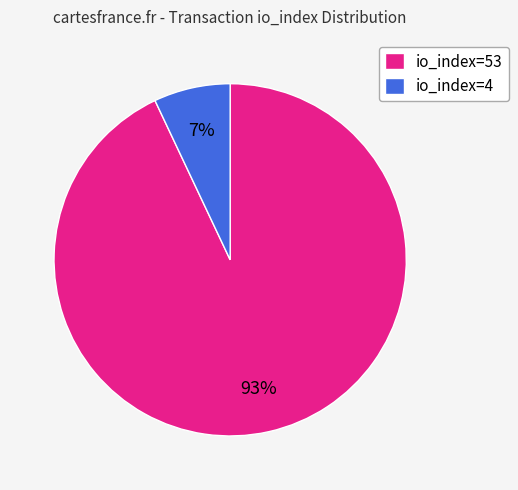

To the nearest percent, what percentage of the pie is io_index=4?

7%